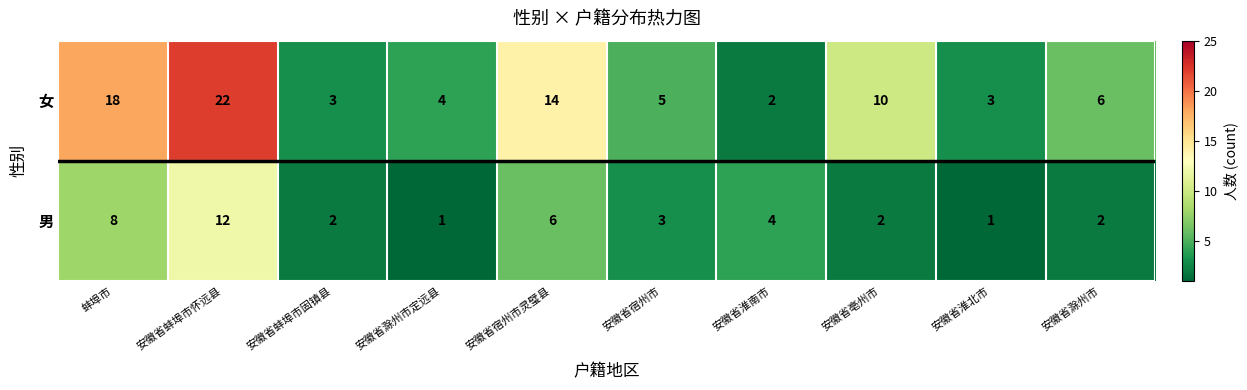

Rank the series by their maximum value, from lowest to highest.

男, 女